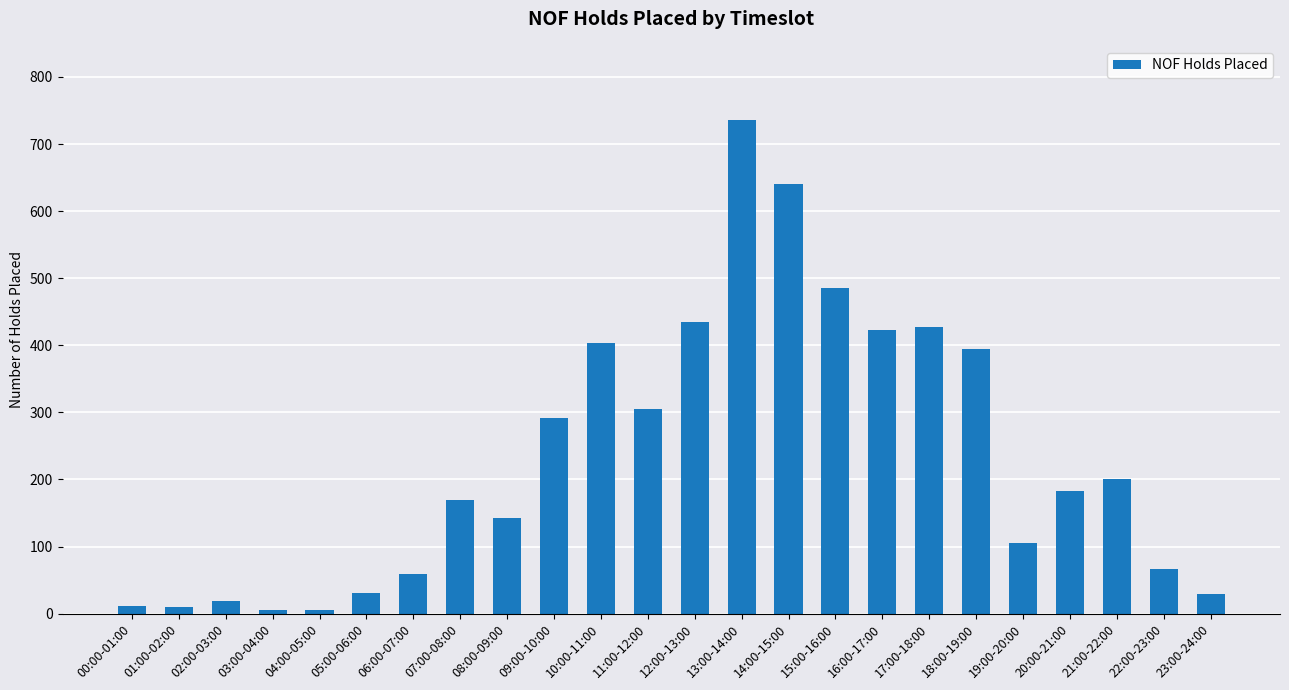

What is the difference between the second highest and second lowest values?

634